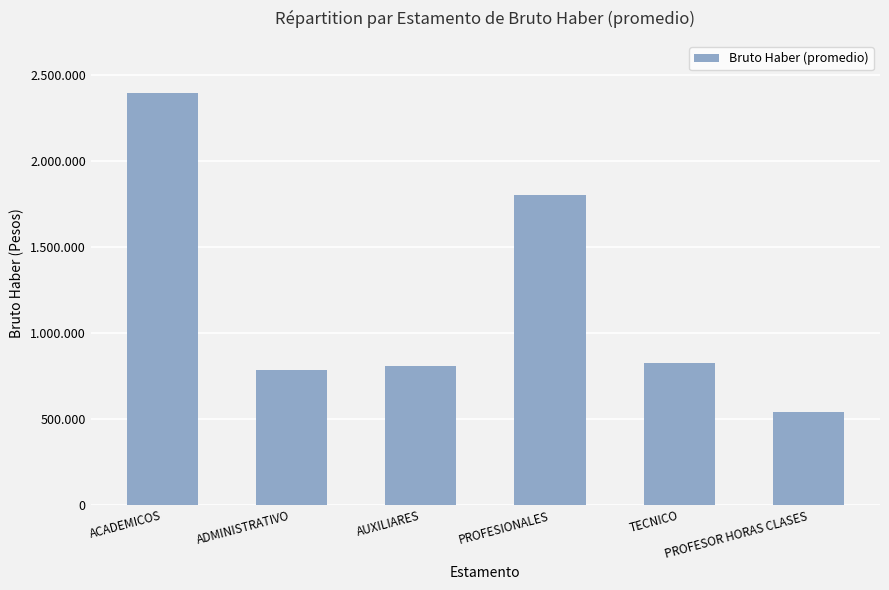

What is the label of the 2nd bar from the right?

TECNICO